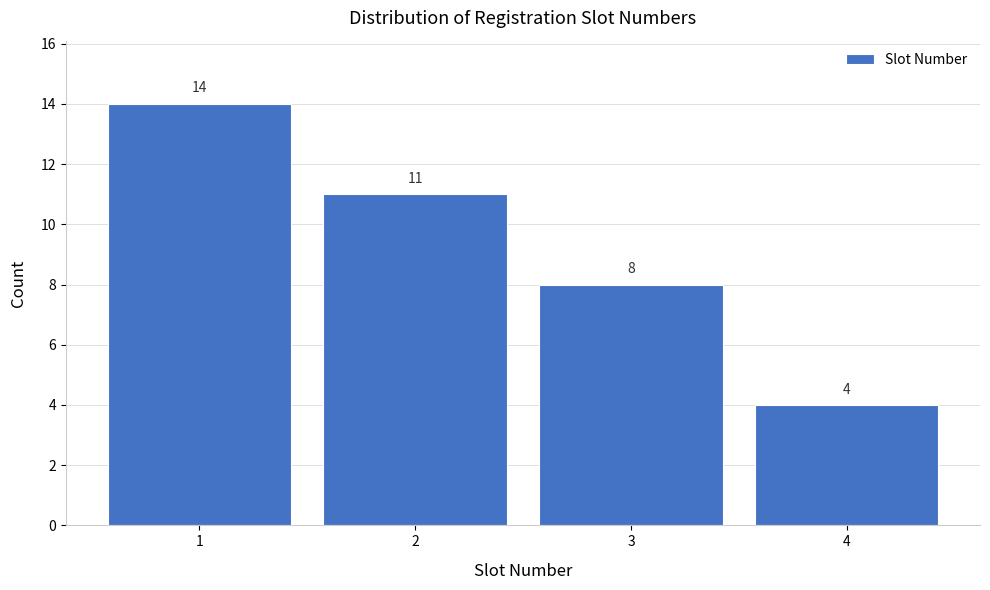

Reading left to right, list all the values displayed in this chart.

14	11	8	4